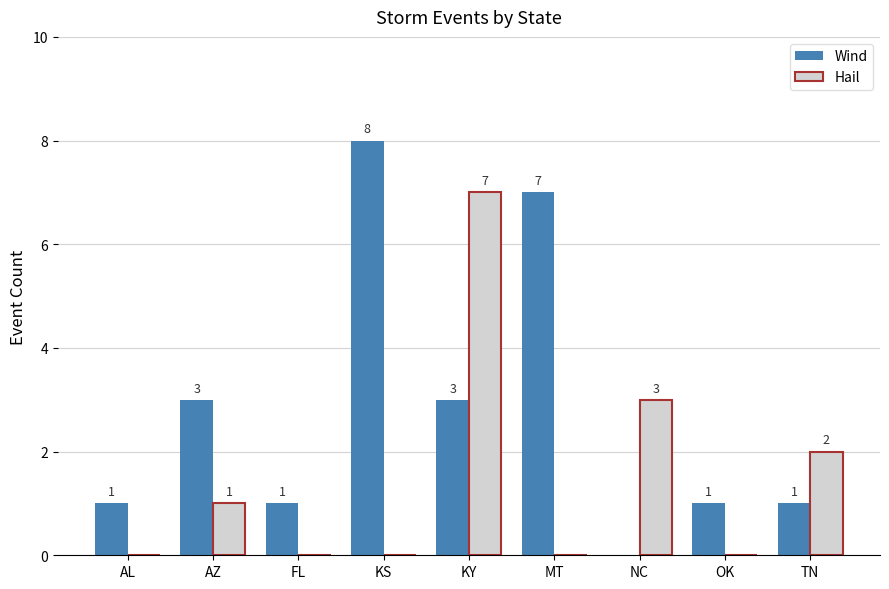

At which label is Hail closest to 3?

NC